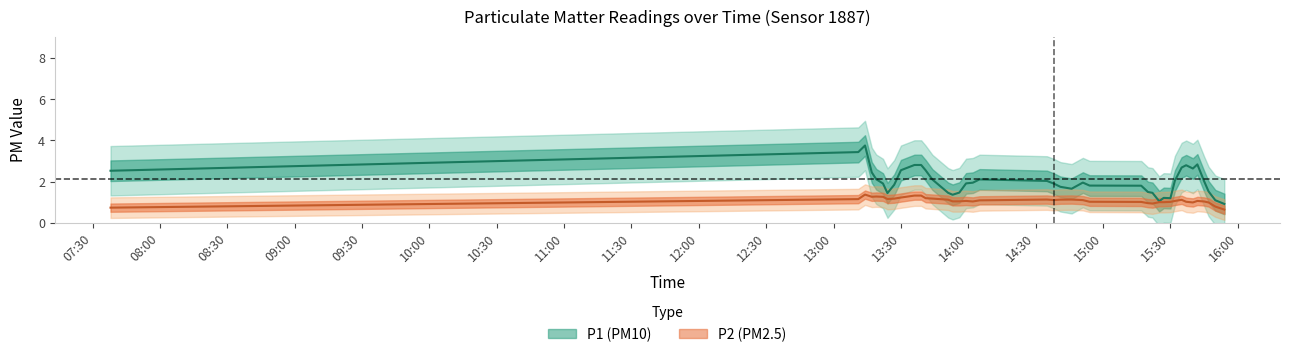

True or false: P2 and P1 cross at least once.

False